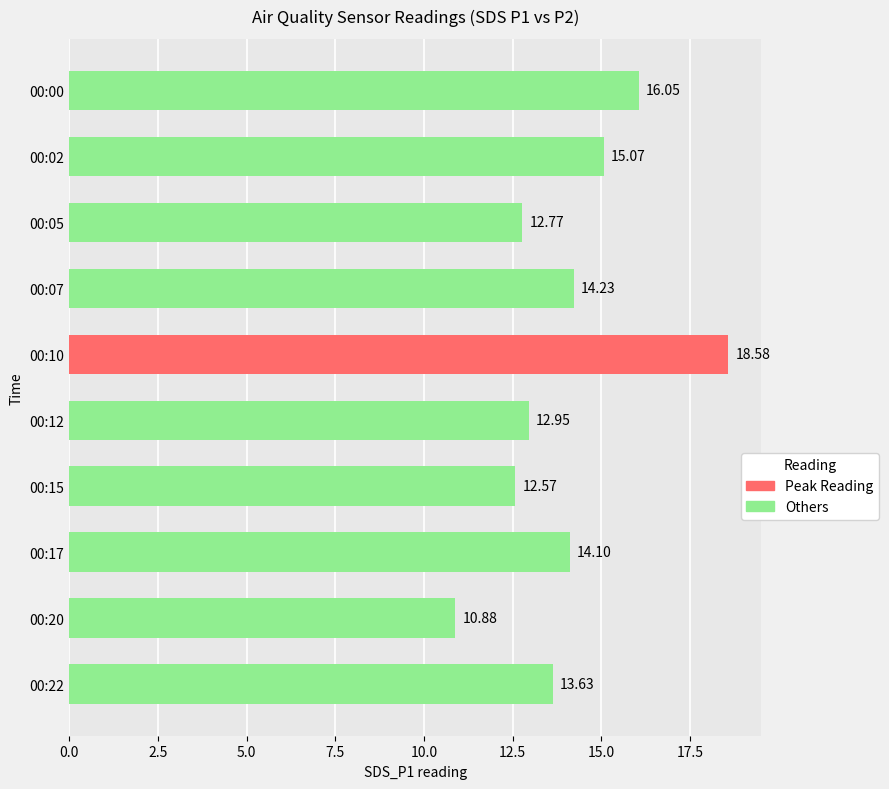

List the labels in order of value, largest first.

00:10, 00:00, 00:02, 00:07, 00:17, 00:22, 00:12, 00:05, 00:15, 00:20